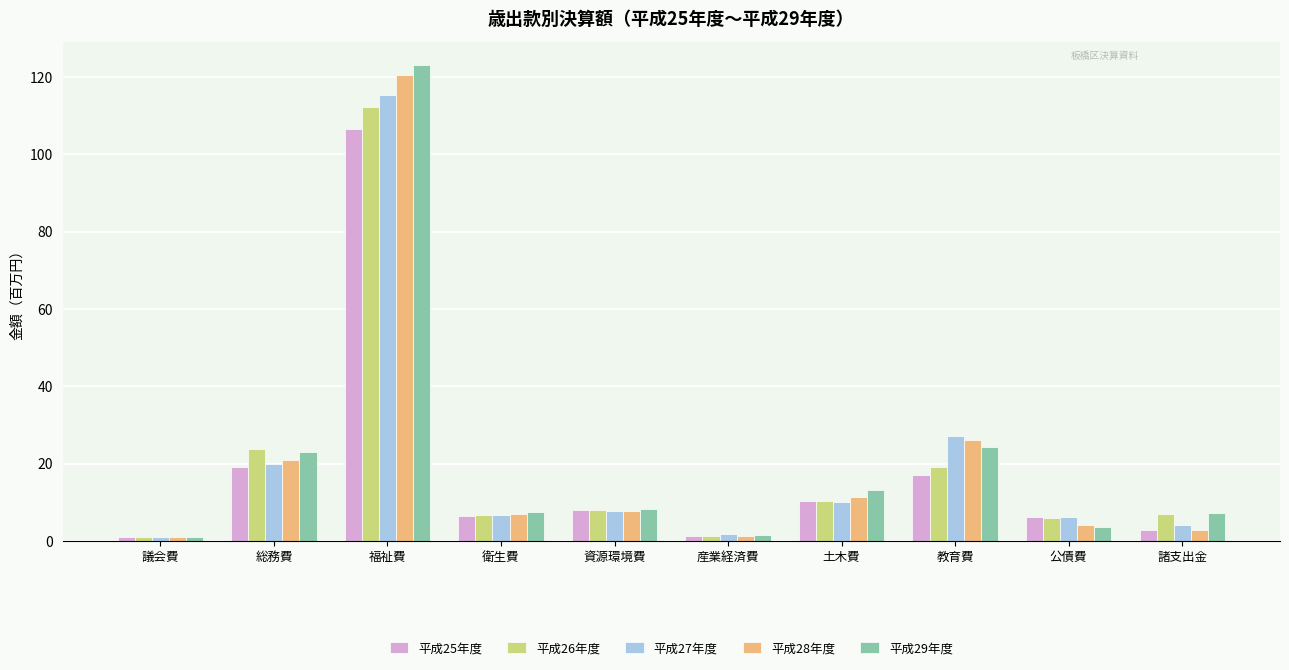

Are the bars grouped side by side (vs. stacked)?

Yes